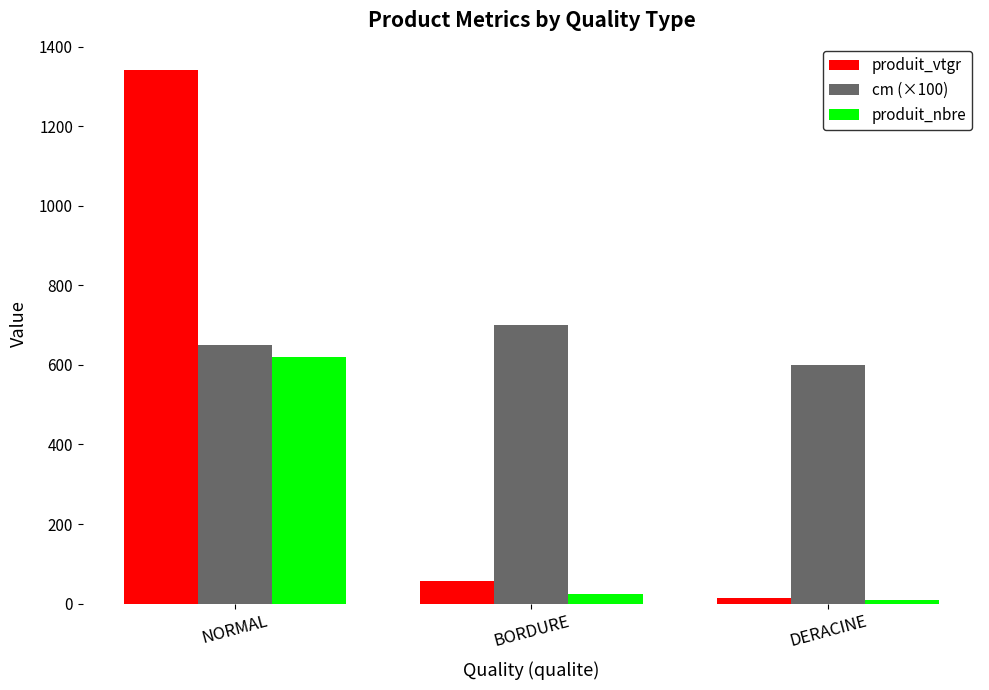

What is the label of the 2nd bar from the left?

BORDURE